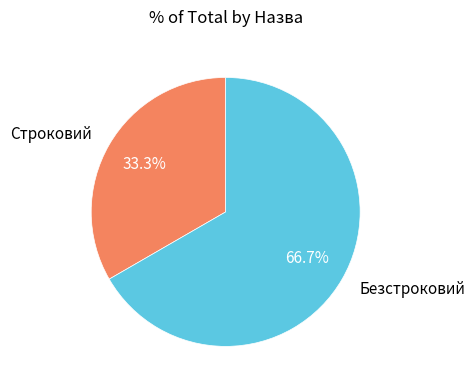

To the nearest percent, what portion does Безстроковий represent?

67%